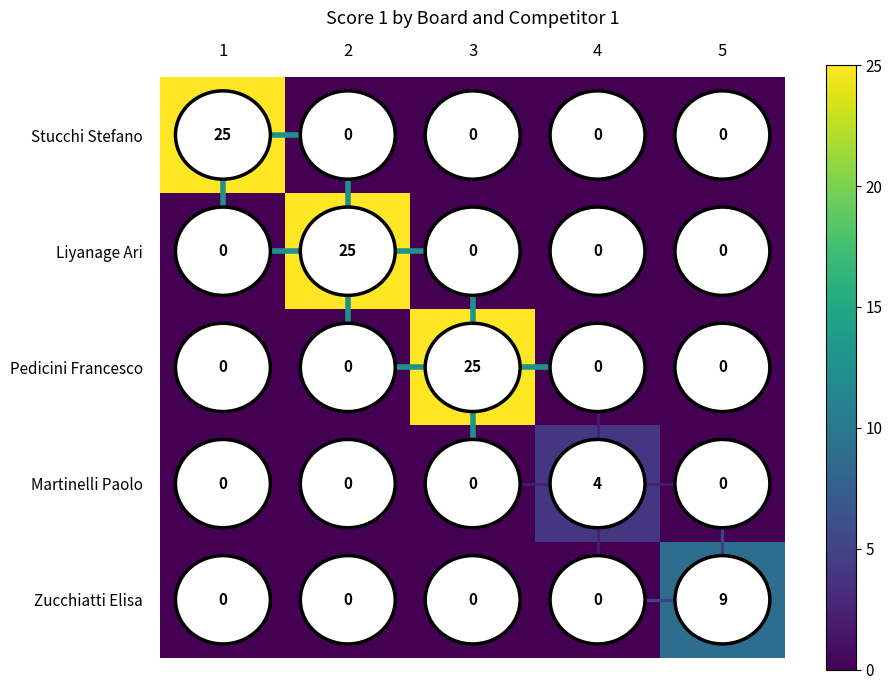

The Zucchiatti Elisa series shows 5 at 3. True or false?

False